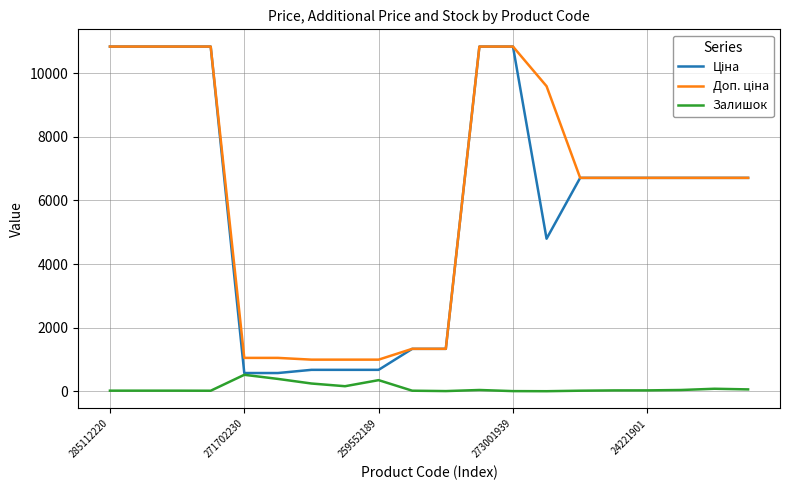

What is the maximum value shown in the chart?

10840.1